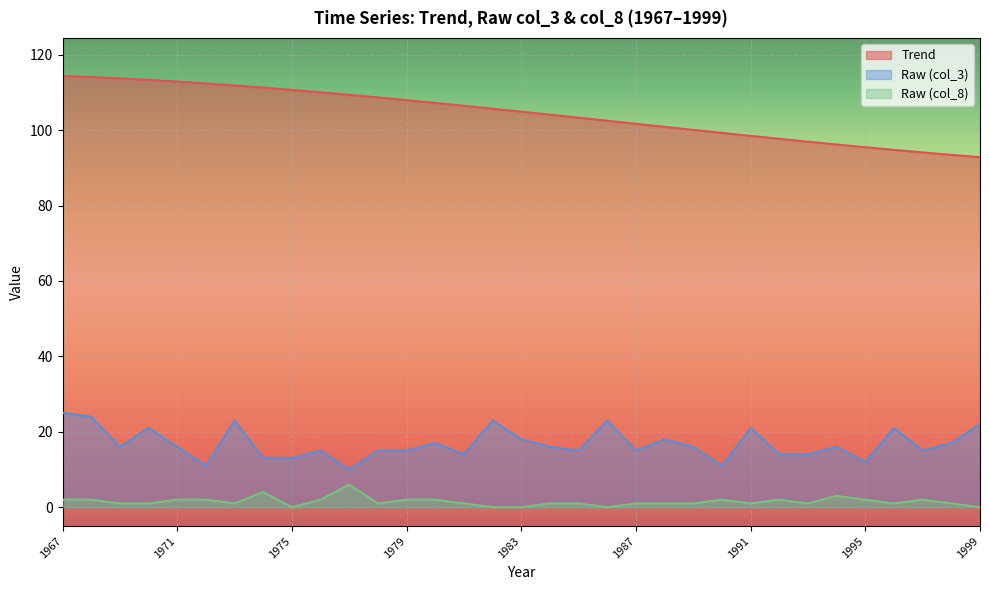

What is the sum of the Trend values at 1989 and 1999?

192.9